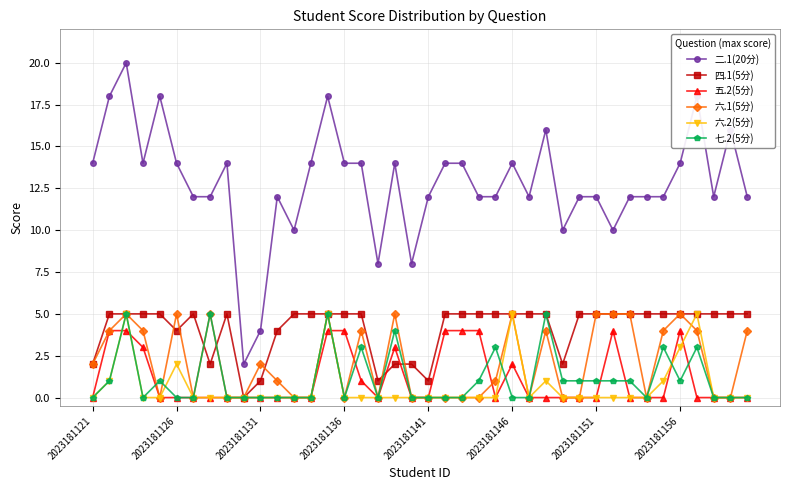

Which series has the largest range (max minus min)?

二.1(20分)